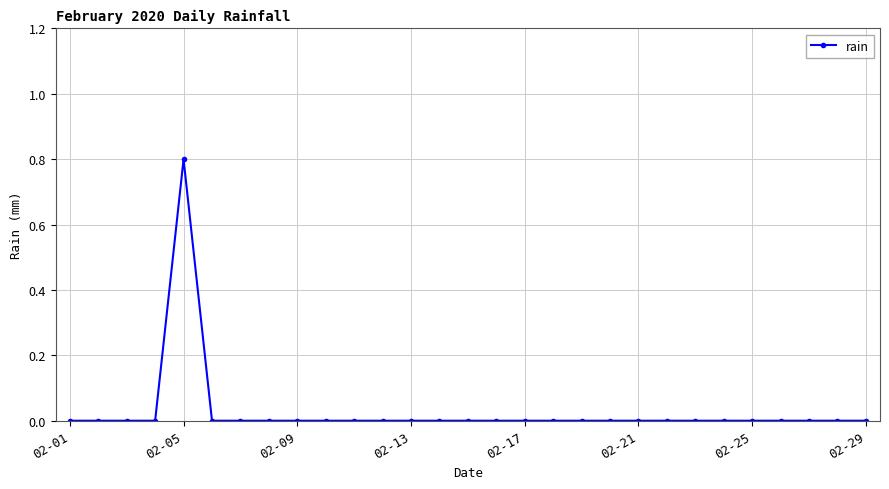

What is the difference between the maximum and second lowest values?

0.8